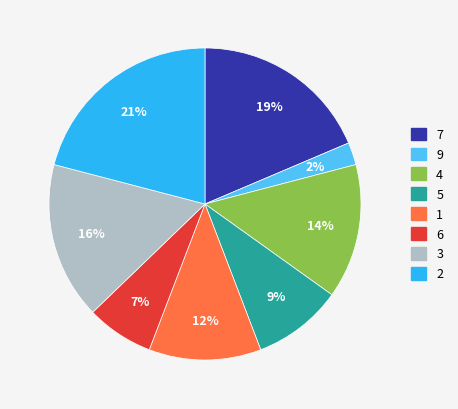

Is there any slice that represents more than half of the pie?

No